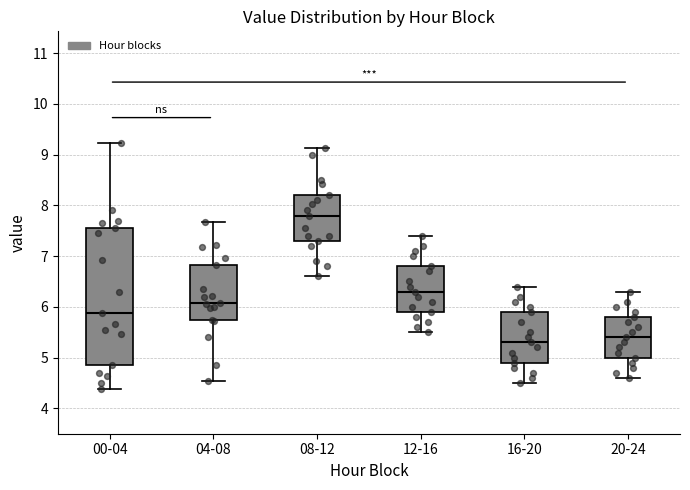

Reading left to right, read every box against the y-axis: the position of its median line, the range the box covers, and the ends of its whiskers. The values are not printed on the chart, so give them approximately, as read against the axis.

00-04: median 5.9, box 4.9 to 7.6, whiskers 4.4 to 9.2
04-08: median 6.1, box 5.8 to 6.8, whiskers 4.5 to 7.7
08-12: median 7.8, box 7.3 to 8.2, whiskers 6.6 to 9.1
12-16: median 6.3, box 5.9 to 6.8, whiskers 5.5 to 7.4
16-20: median 5.3, box 4.9 to 5.9, whiskers 4.5 to 6.4
20-24: median 5.4, box 5.0 to 5.8, whiskers 4.6 to 6.3